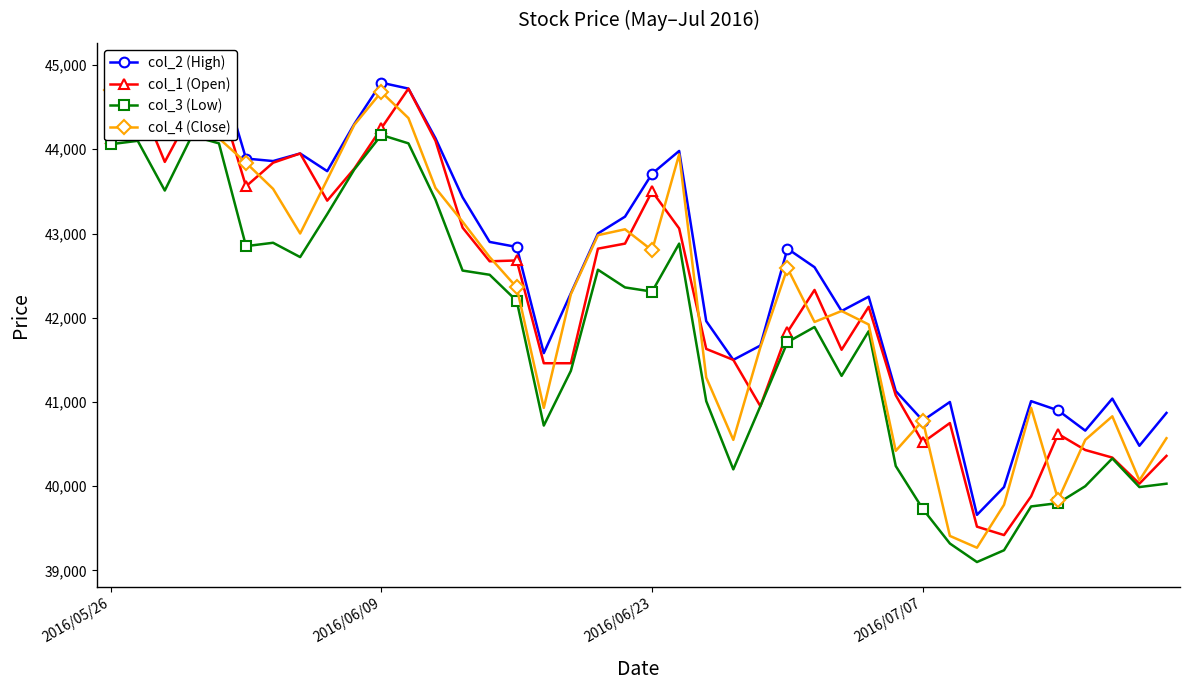

At how many categories does at least one series exceed 42570?

22